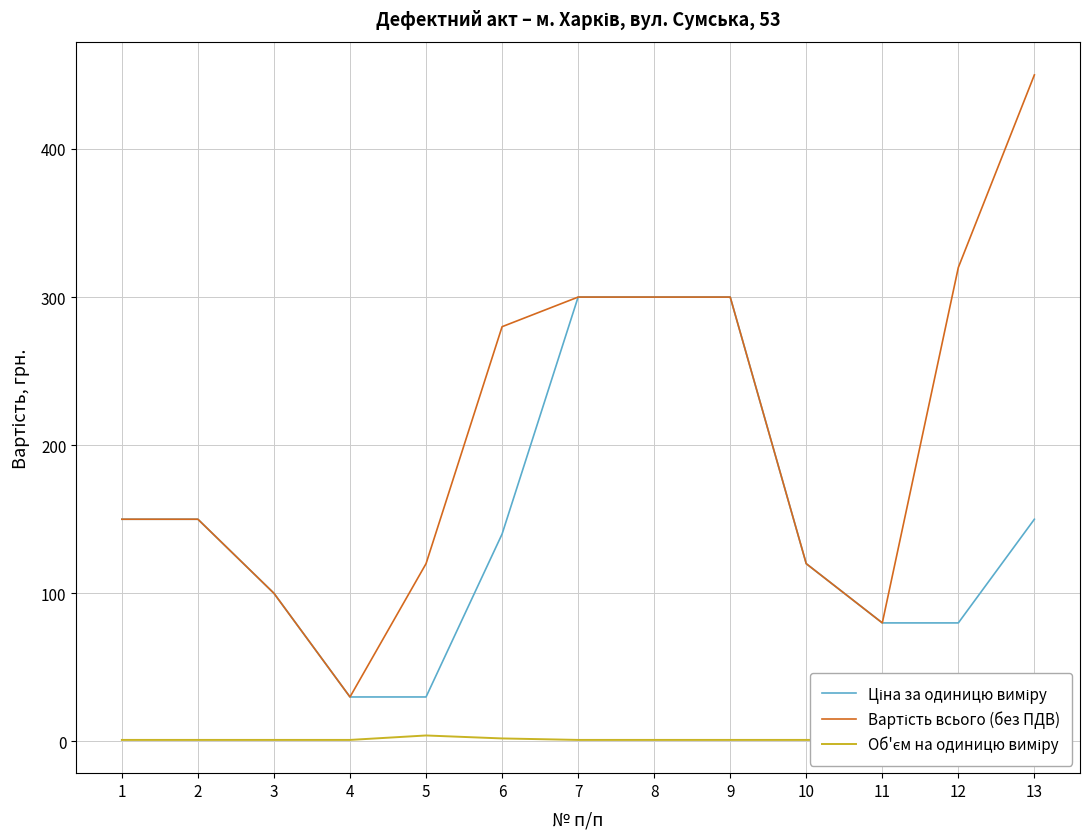

What is the sum of the Ціна за одиницю виміру values at 13 and 8?

450